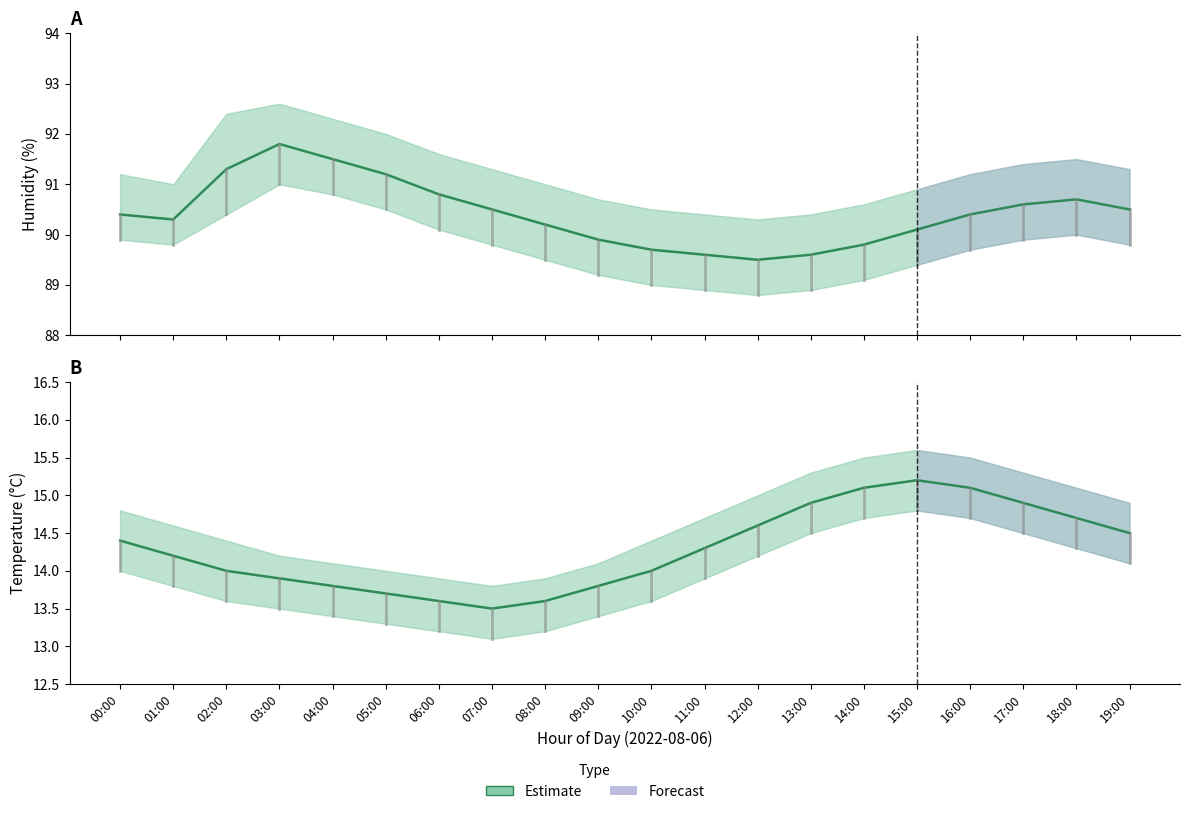

List the labels in order of value, smallest first.

07:00, 06:00, 08:00, 05:00, 04:00, 09:00, 03:00, 02:00, 10:00, 01:00, 11:00, 00:00, 19:00, 12:00, 18:00, 13:00, 17:00, 14:00, 16:00, 15:00